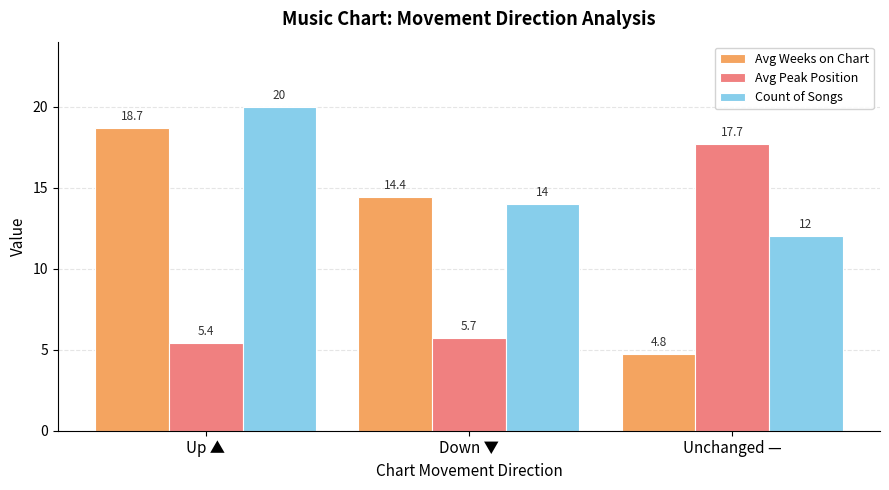

The value of Avg Weeks on Chart at Unchanged — is 7.4. True or false?

False